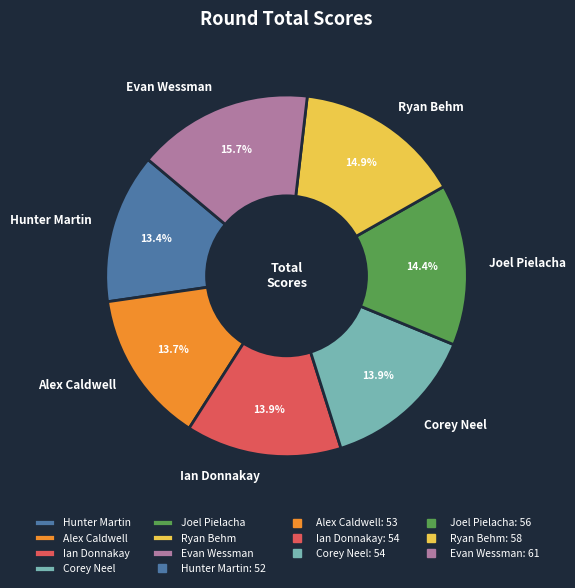

Is there any slice that represents more than half of the pie?

No